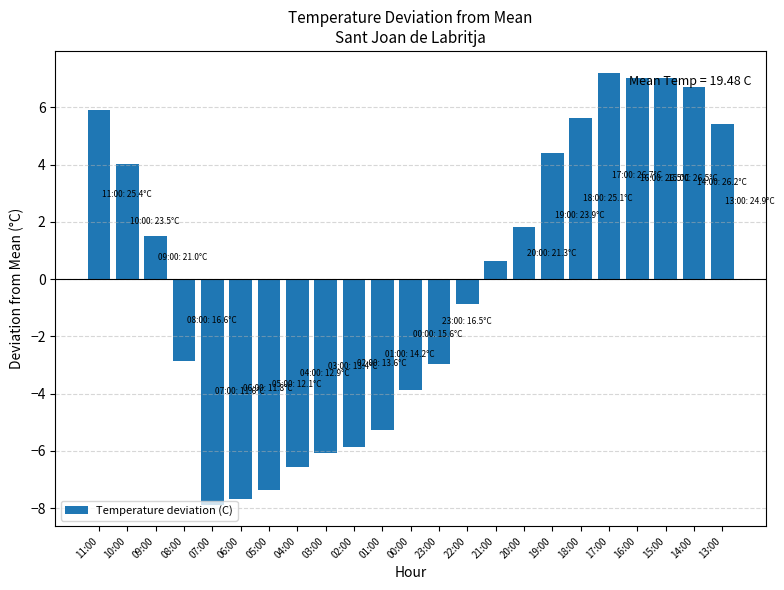

What is the greatest value displayed?

7.2